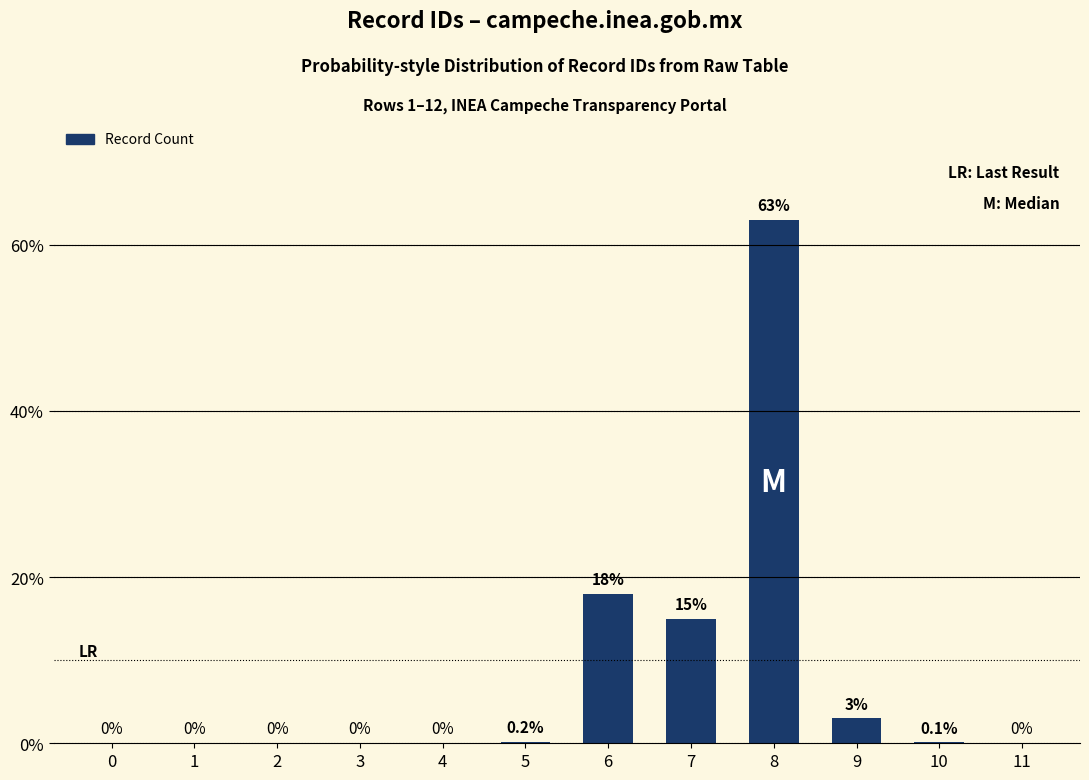

What is the average value?

8.3